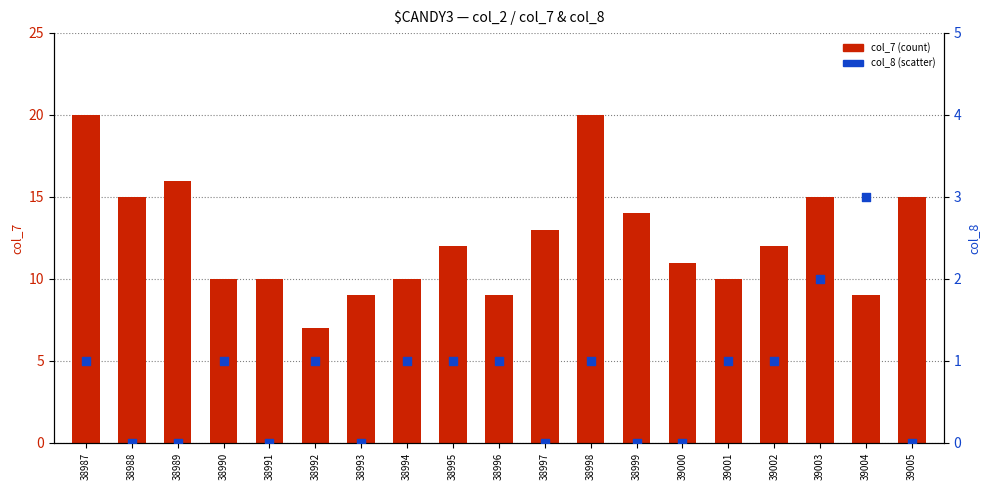

At which category is the sum across all series the highest?

38987